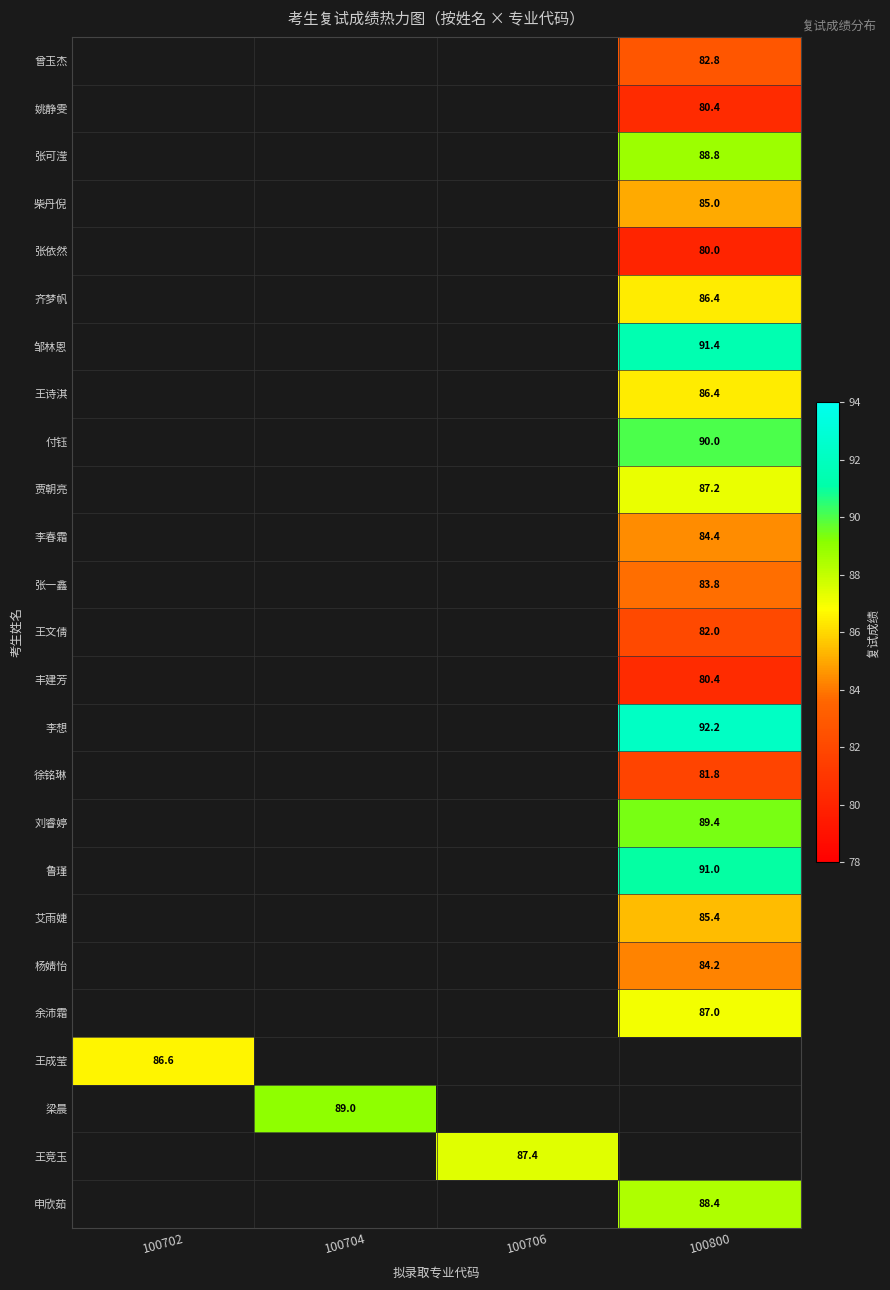

True or false: 王成莹 has a value of 86.6 at 100702.

True